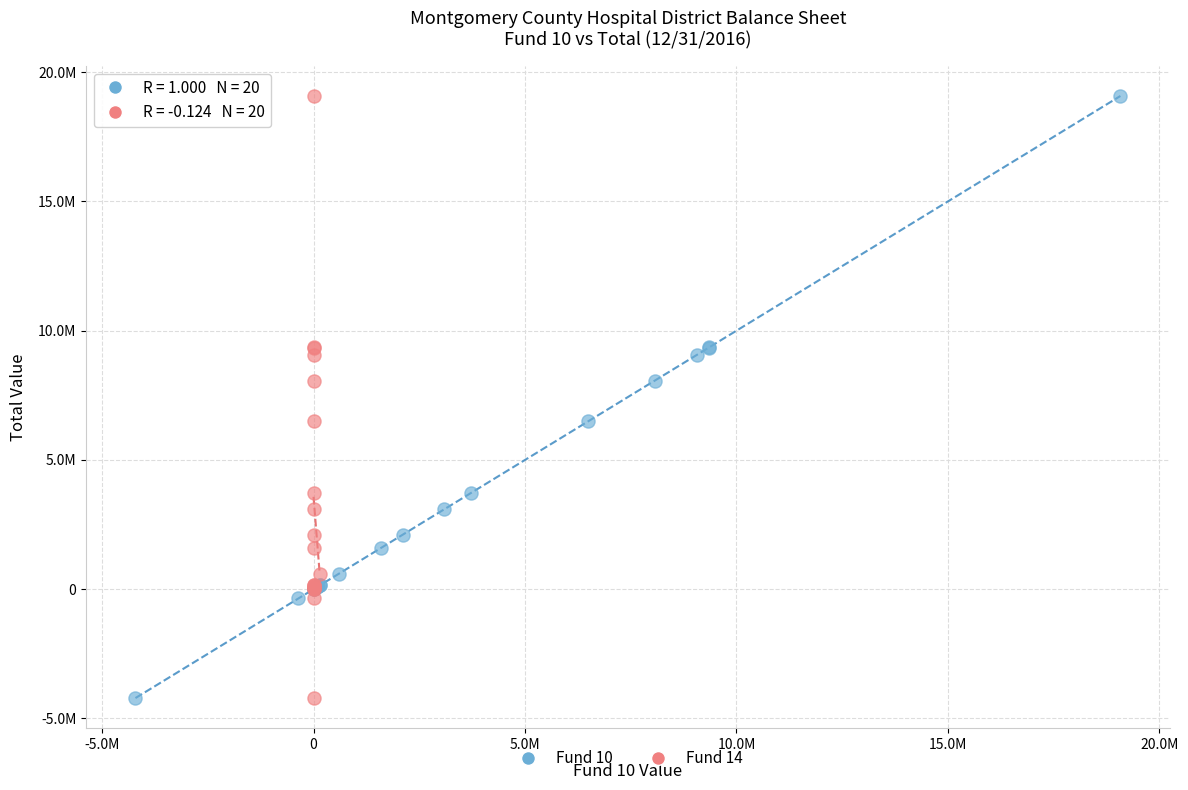

What are all the series names shown in the legend?

Fund 10, Fund 14